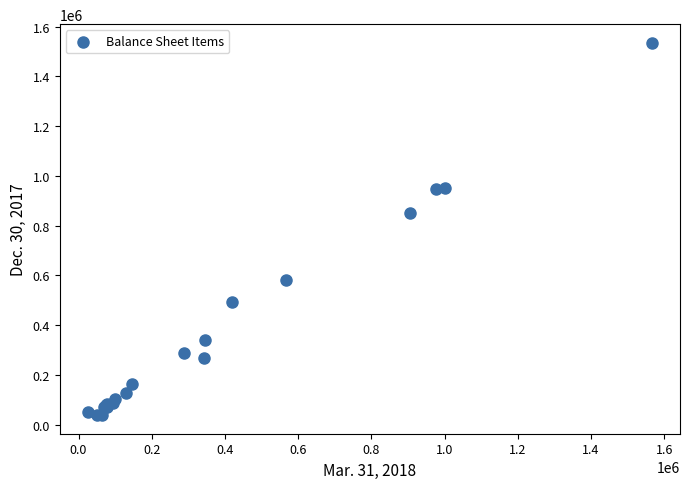

What Y value in the scatter plot is closest to 786966?

851307